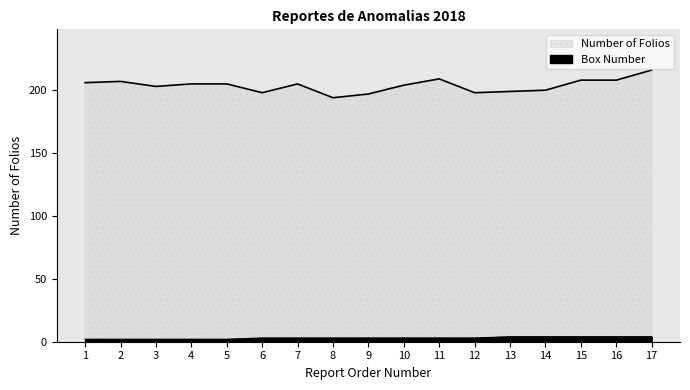

True or false: Box Number has a value of 2 at 4.

True